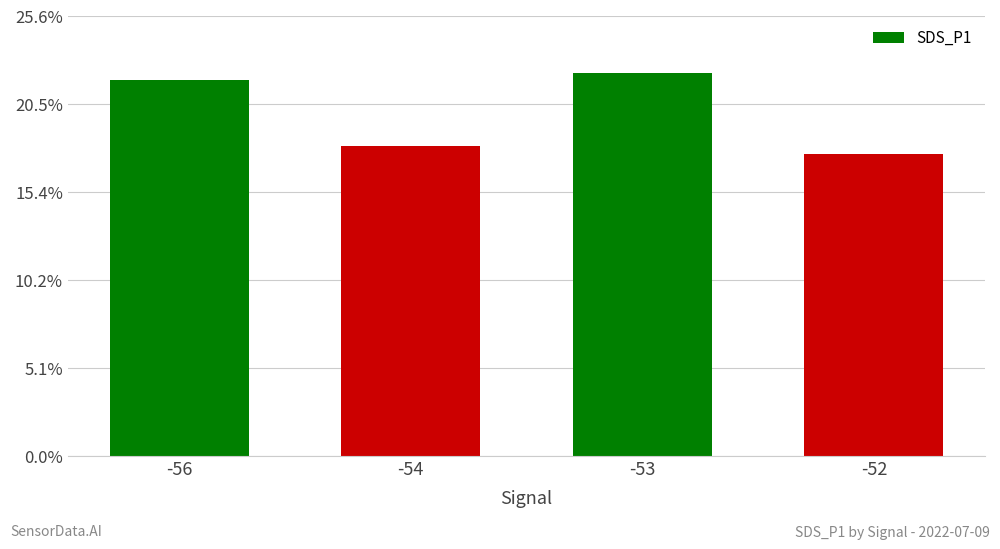

The value at -53 is 11.7. True or false?

False